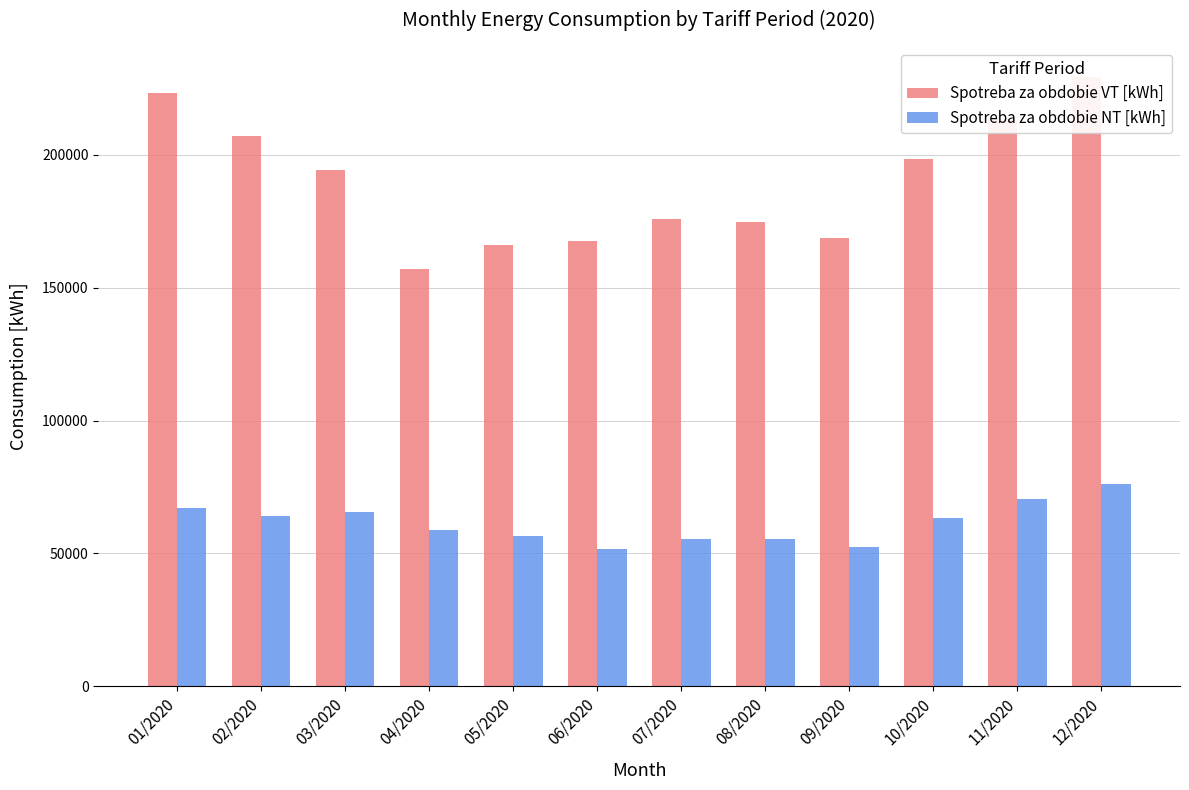

True or false: Spotreba za obdobie VT [kWh] has a value of 73020 at 11/2020.

False